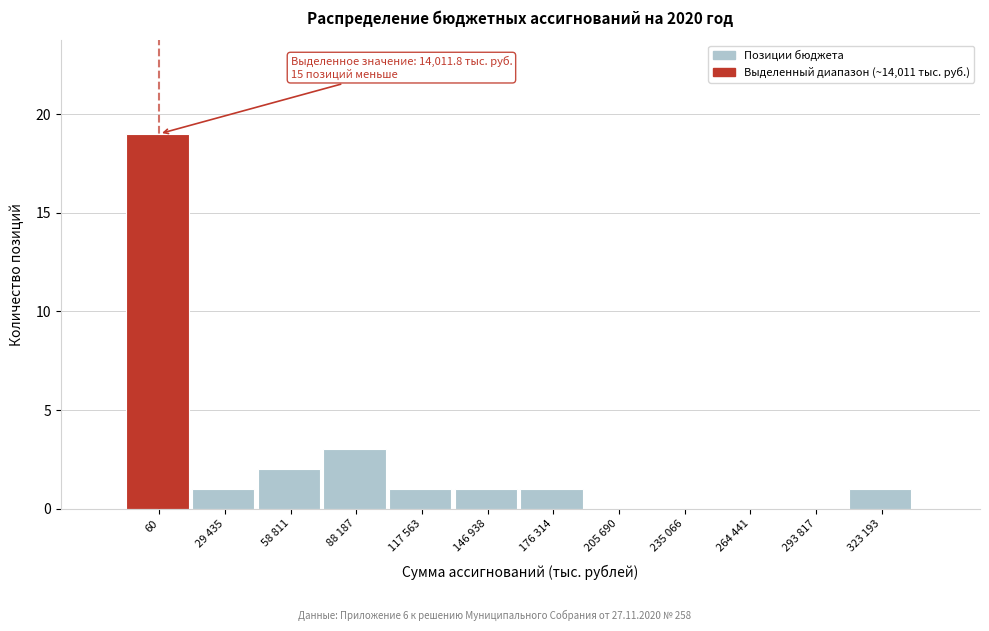

Reading left to right, list all the values displayed in this chart.

60=19	29 435=1	58 811=2	88 187=3	117 563=1	146 938=1	176 314=1	205 690=0	235 066=0	264 441=0	293 817=0	323 193=1